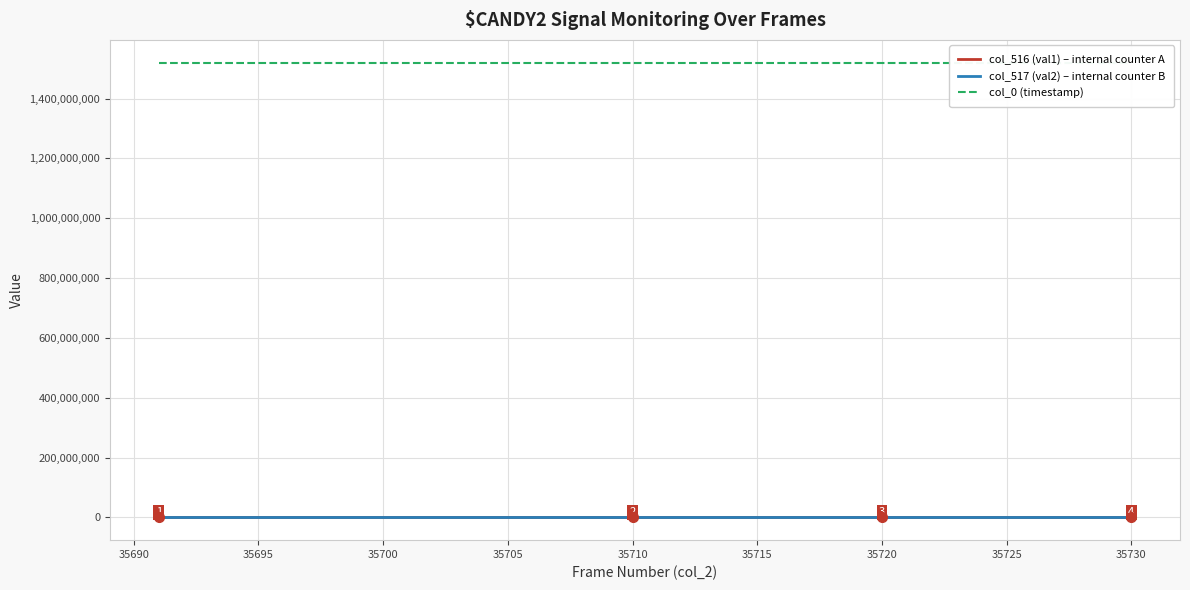

What is the average value of the col_0 (timestamp) series?

1520042677.3